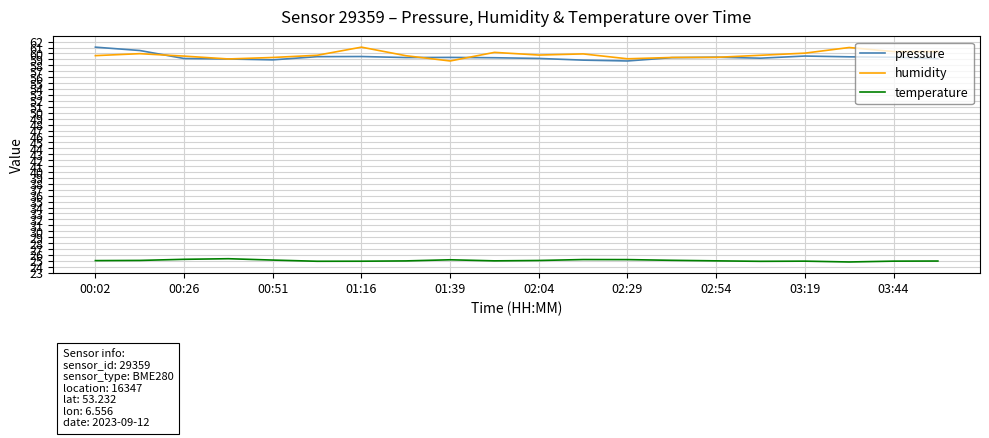

True or false: temperature and humidity intersect in this chart.

False